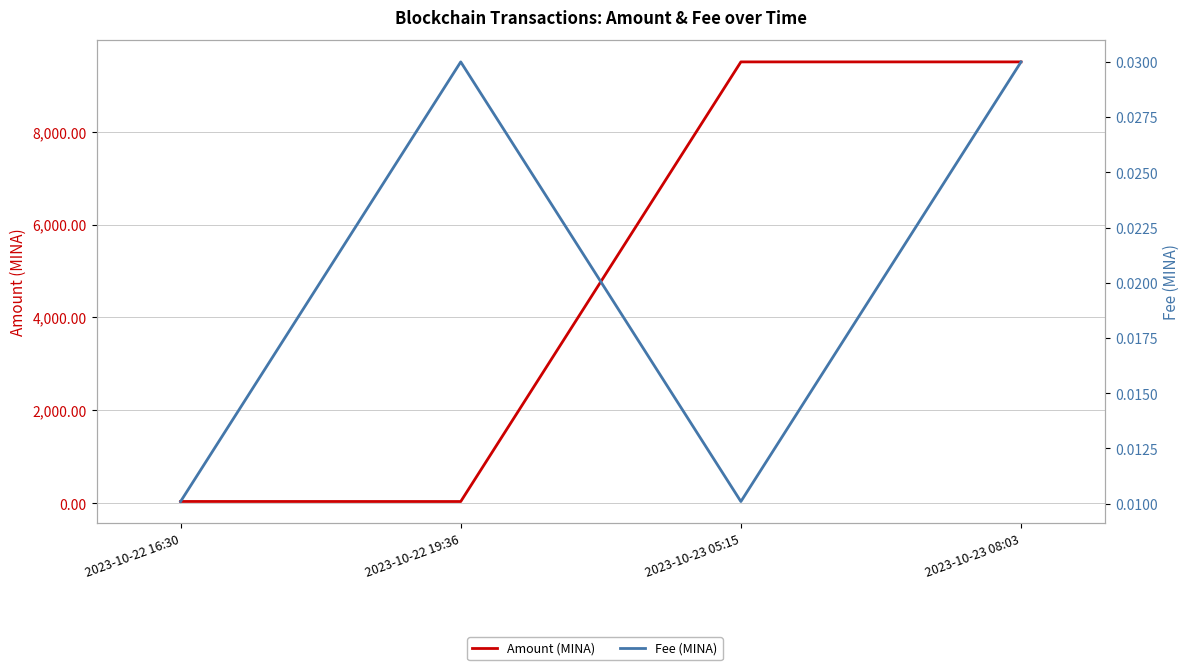

How many data points in Amount (MINA) are above 9500?

2